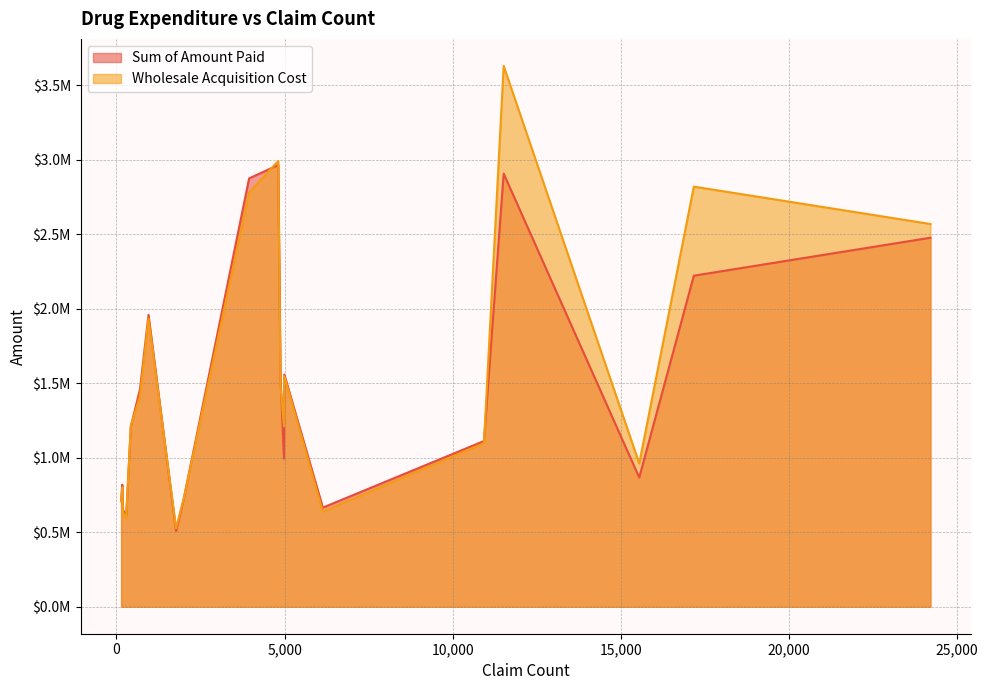

What is the approximate value of Wholesale Acquisition Cost at 426?

1212573.3